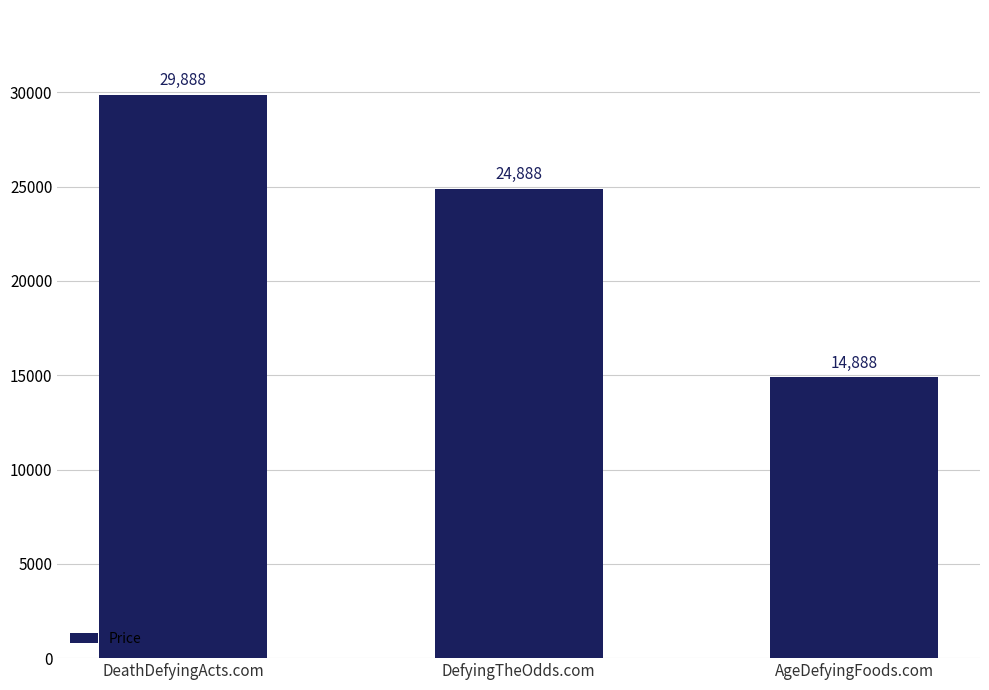

What is the sum of all values?

69664